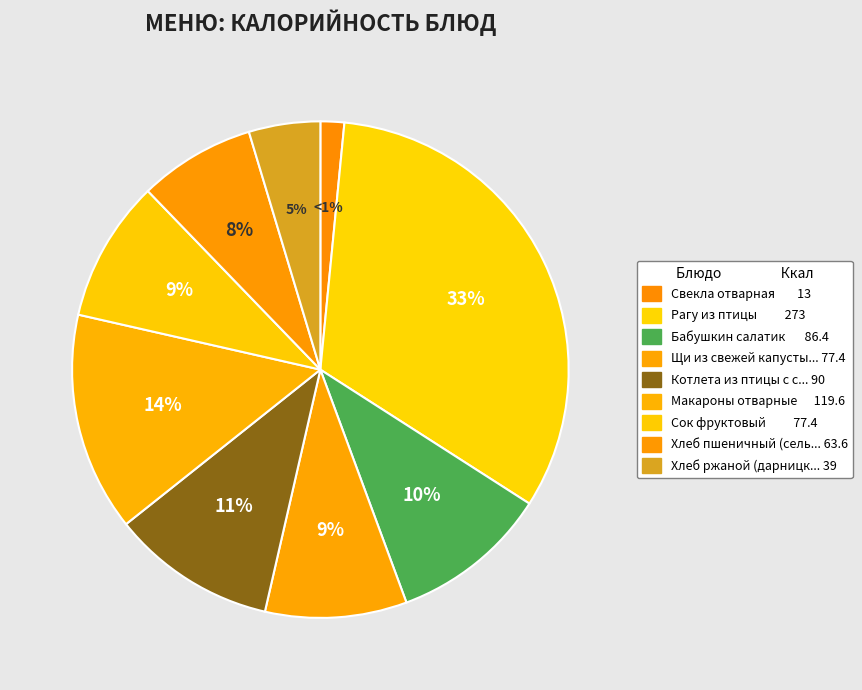

Approximately how many times larger is the value at Хлеб пшеничный (сельский) compared to Щи из свежей капусты с картофелем?

0.8